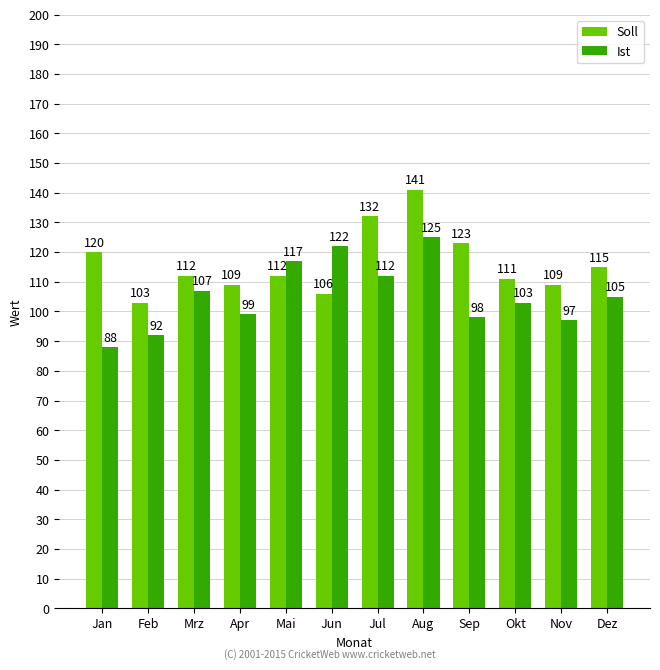

Reading right to left, extract all data points from this chart.

Soll: Dez=115	Nov=109	Okt=111	Sep=123	Aug=141	Jul=132	Jun=106	Mai=112	Apr=109	Mrz=112	Feb=103	Jan=120
Ist: Dez=105	Nov=97	Okt=103	Sep=98	Aug=125	Jul=112	Jun=122	Mai=117	Apr=99	Mrz=107	Feb=92	Jan=88